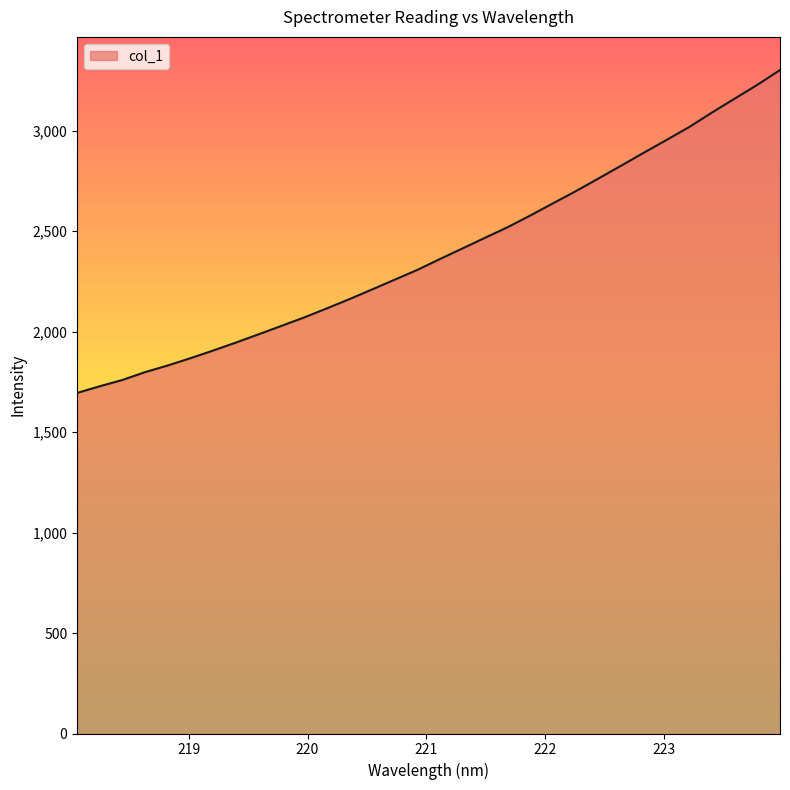

What is the greatest value displayed?

3301.3